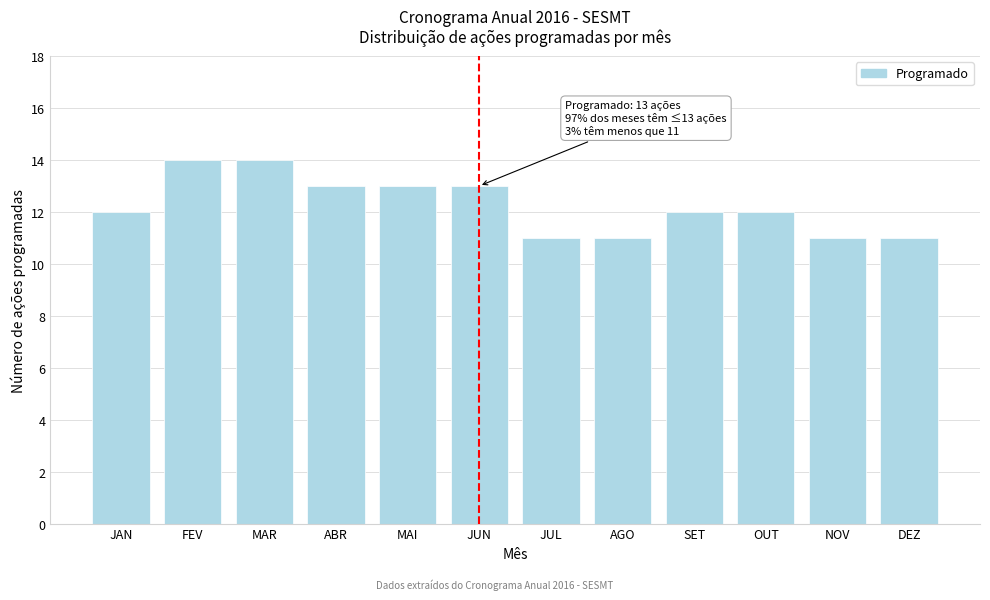

Reading left to right, list all the values displayed in this chart.

JAN=12	FEV=14	MAR=14	ABR=13	MAI=13	JUN=13	JUL=11	AGO=11	SET=12	OUT=12	NOV=11	DEZ=11